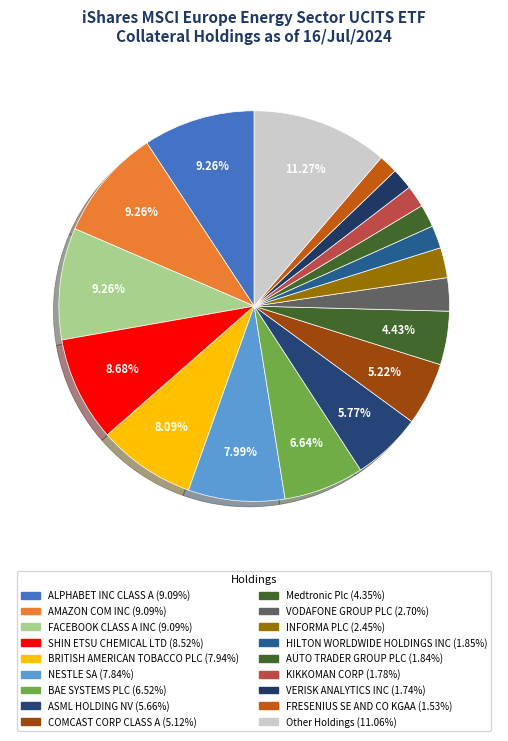

How many segments does this pie chart have?

18